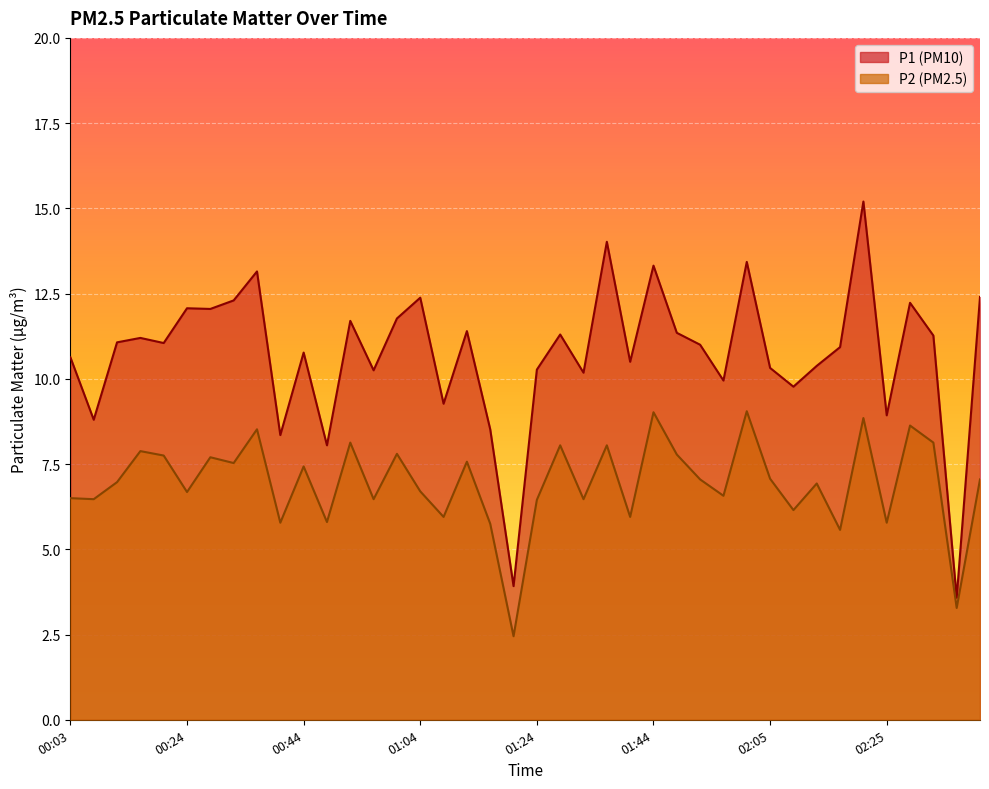

True or false: P1 and P2 cross at least once.

False